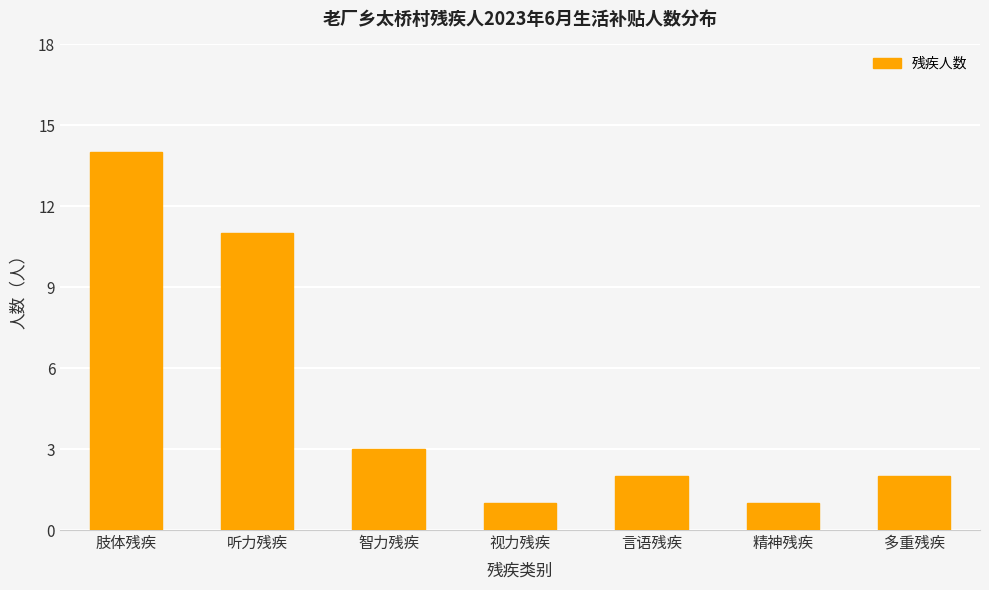

True or false: the data shows 0 at 精神残疾.

False